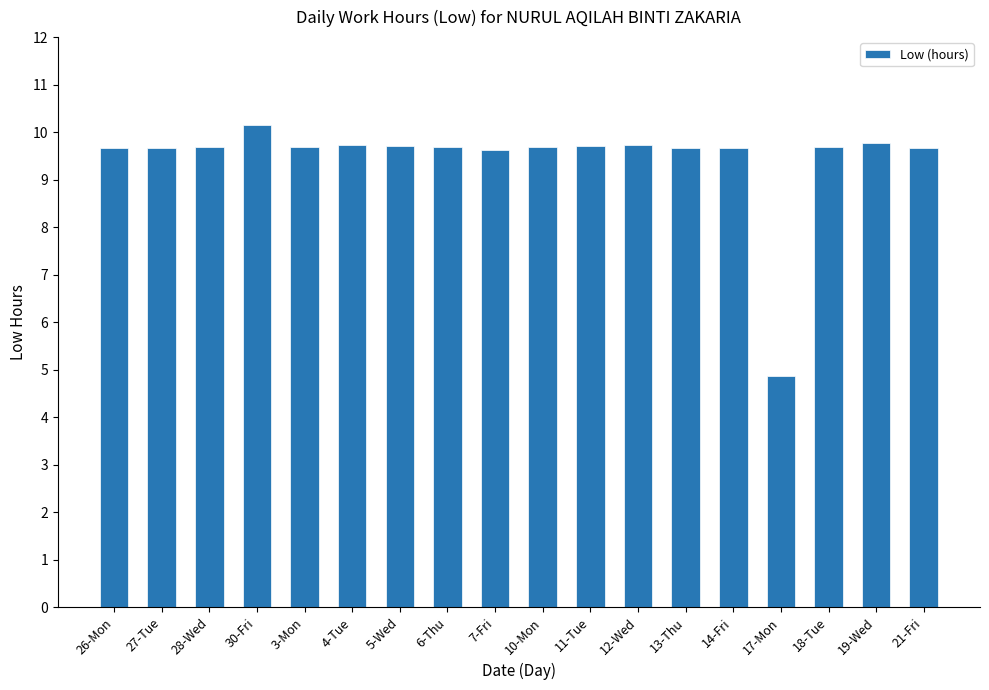

Read the value at 28-Wed.

9.7